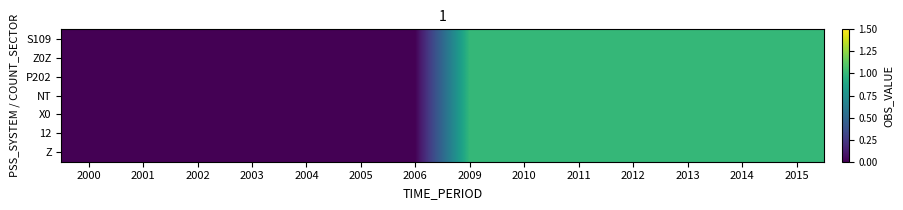

Rank the series by their maximum value, from lowest to highest.

S109, Z0Z, P202, NT, X0, 12, Z